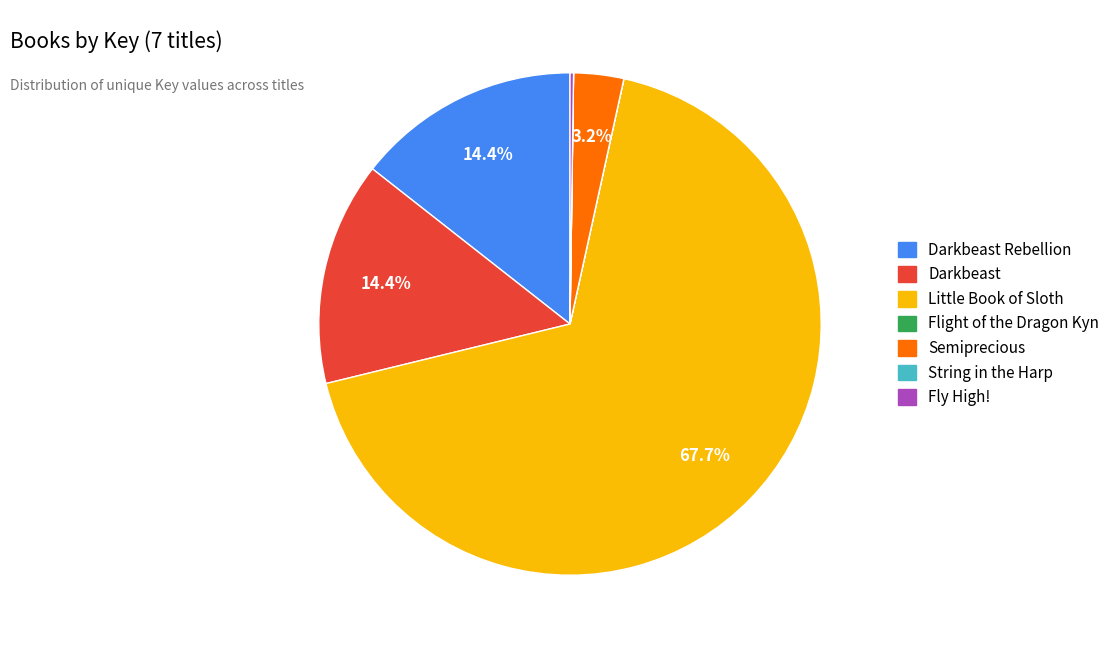

Between Semiprecious and Darkbeast Rebellion, which is larger?

Darkbeast Rebellion